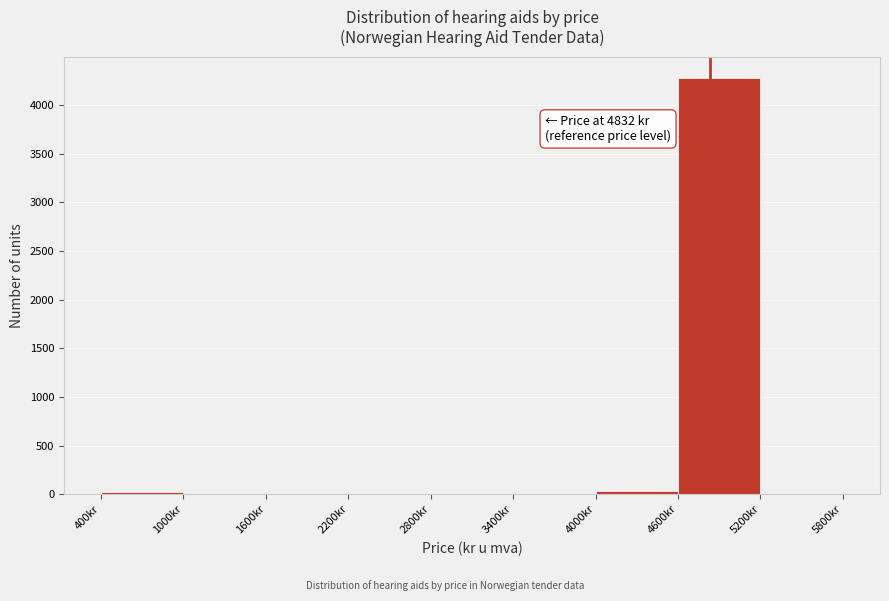

Which range on the x-axis has the tallest bar?

4600 to 5200